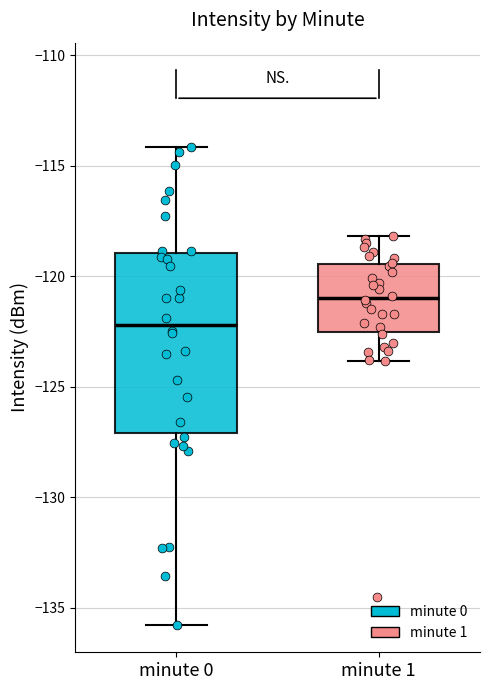

Which box is the tallest, from its lower edge to its upper edge?

minute 0